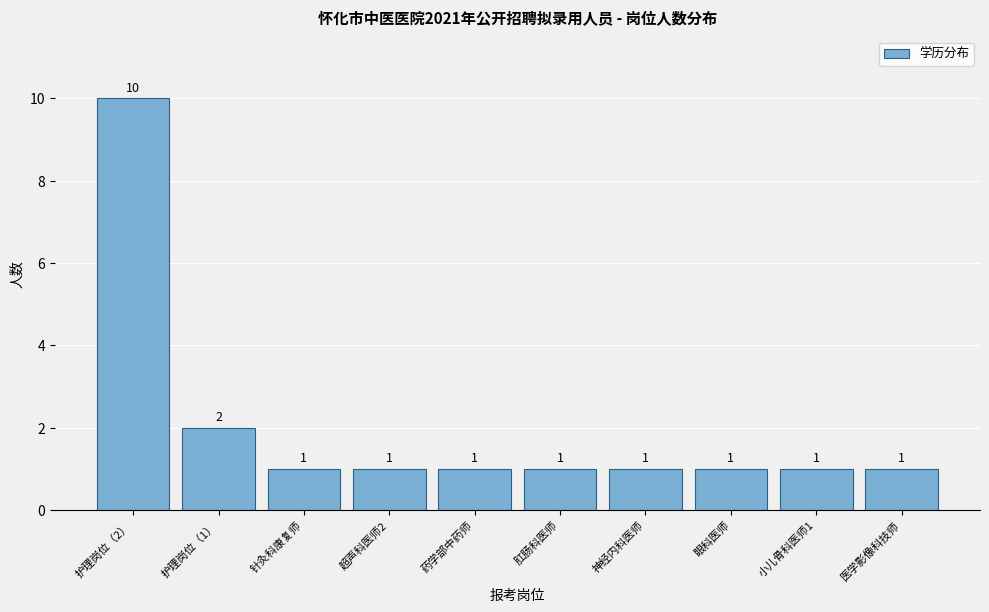

Reading left to right, extract all data points from this chart.

10	2	1	1	1	1	1	1	1	1